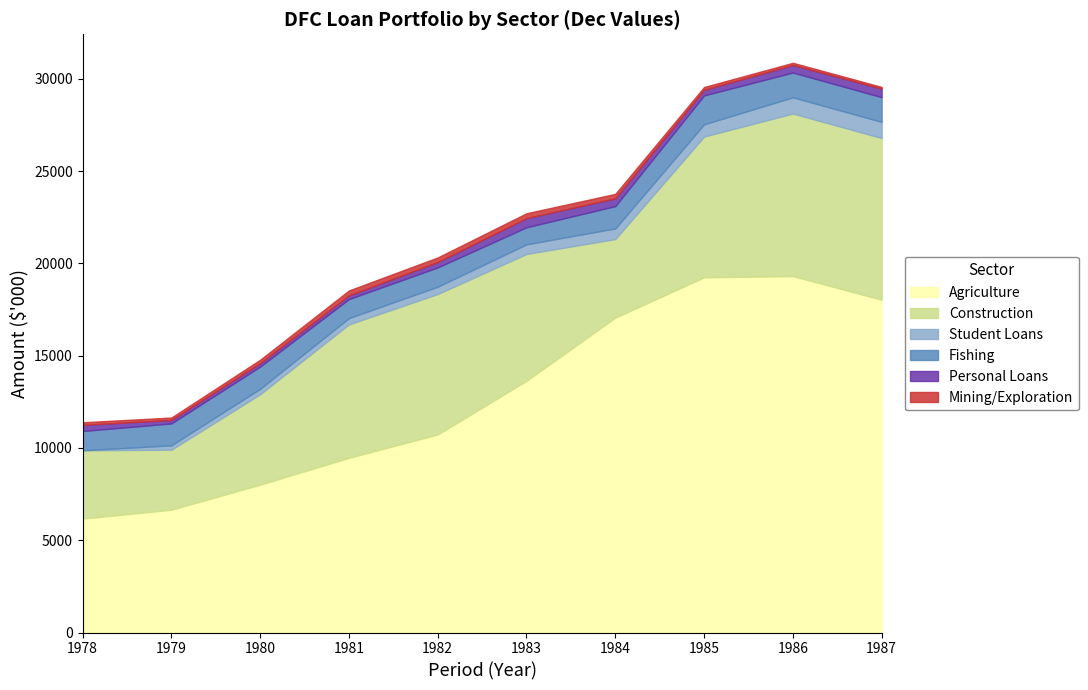

The Agriculture series shows 6653 at 1979. True or false?

True